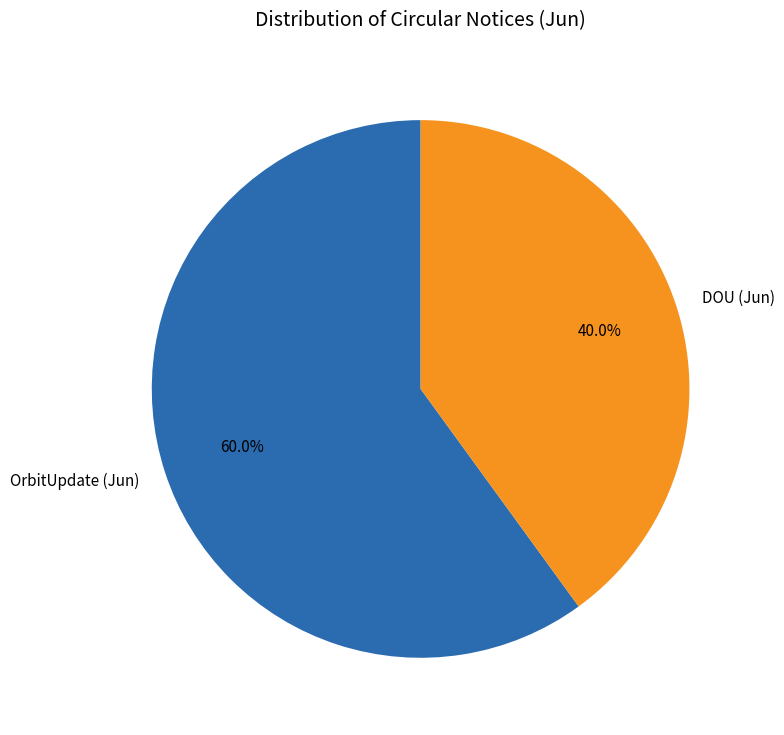

Which category has the biggest portion of the pie?

OrbitUpdate (Jun)